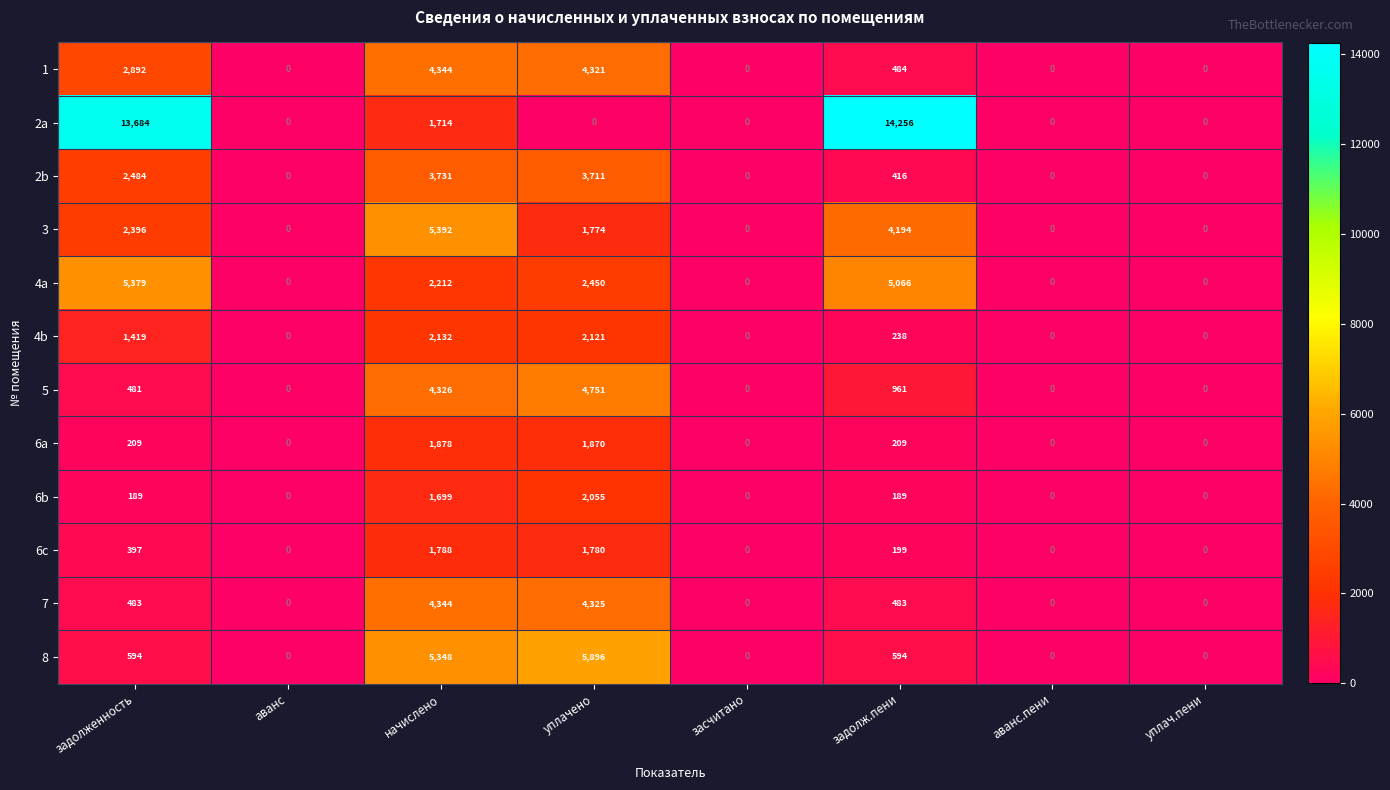

At which category is the sum across all series the highest?

начислено